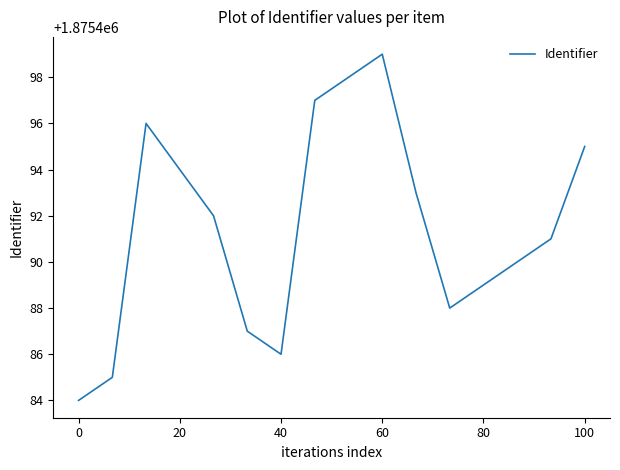

Does the chart have visible grid lines?

No